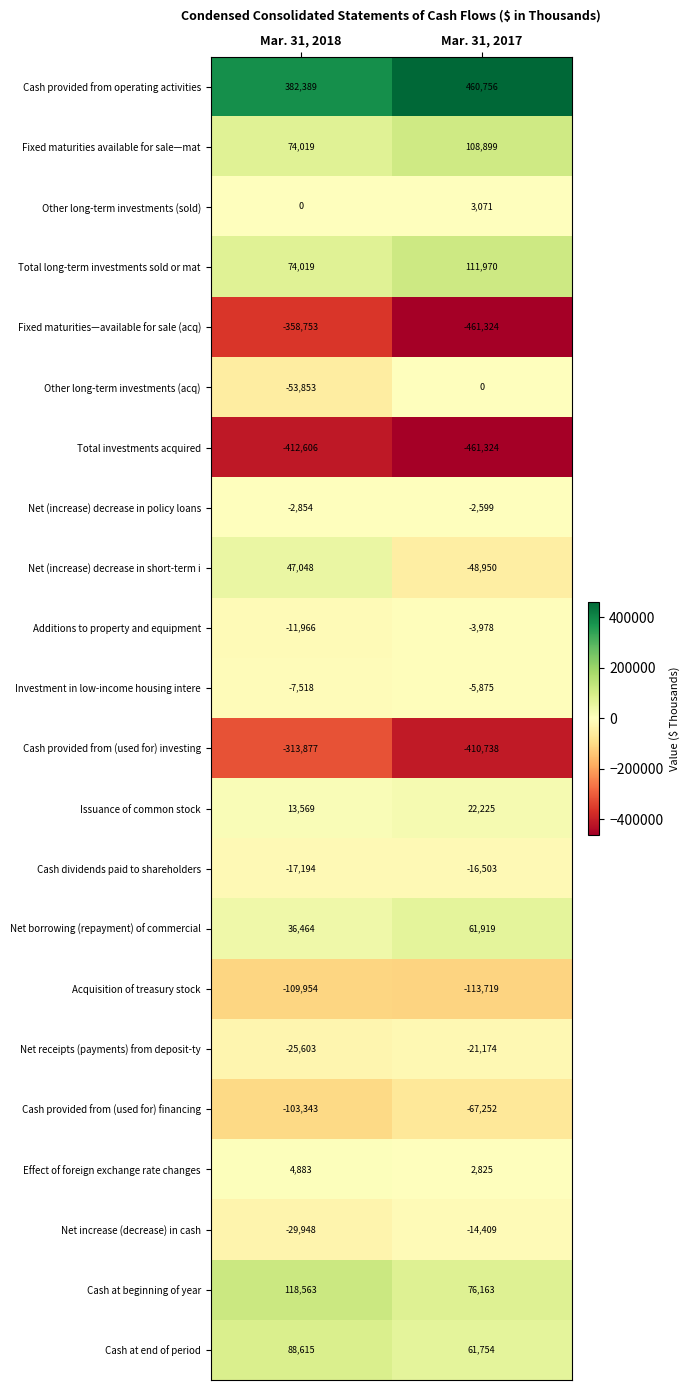

What is the average value of the Total investments acquired series?

-436965